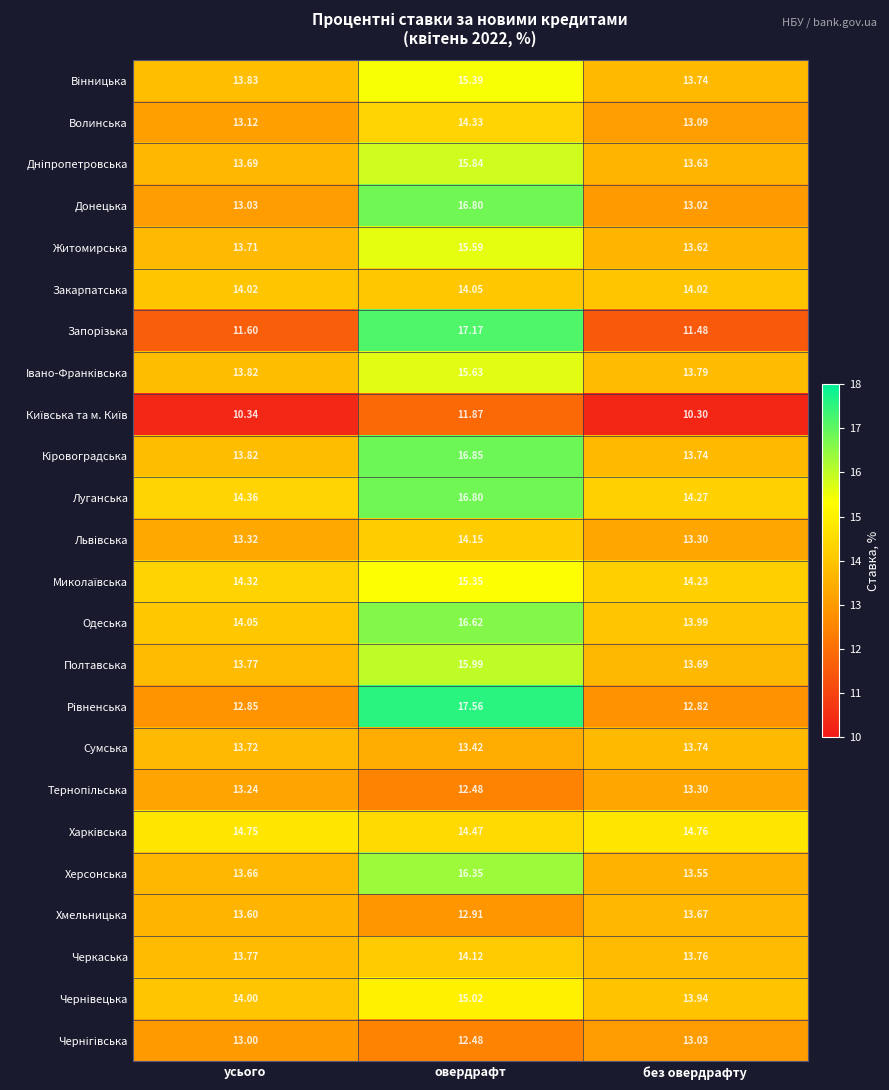

At how many categories does at least one series exceed 15?

1